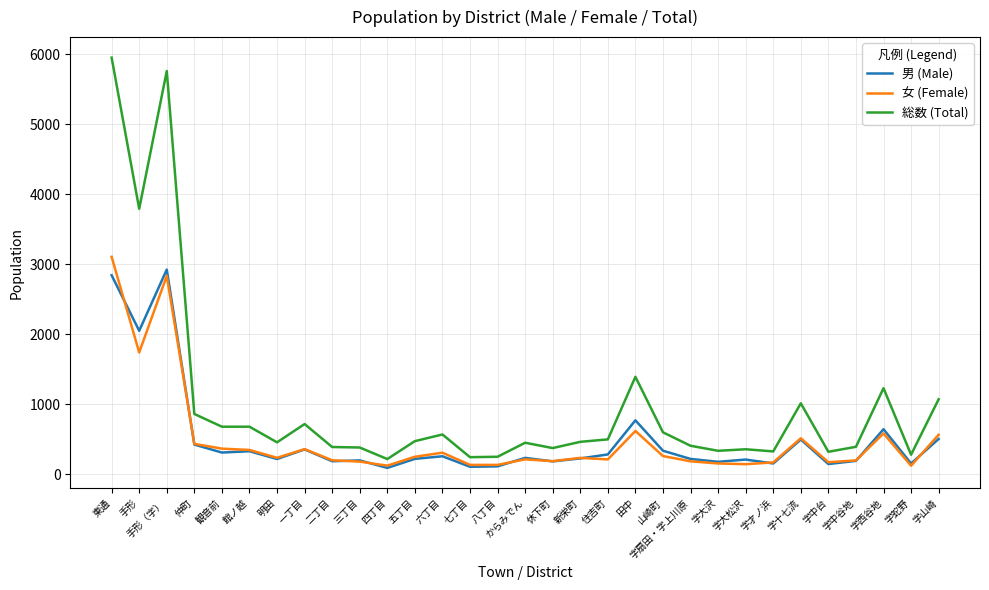

What are all the series names shown in the legend?

男 (Male), 女 (Female), 総数 (Total)